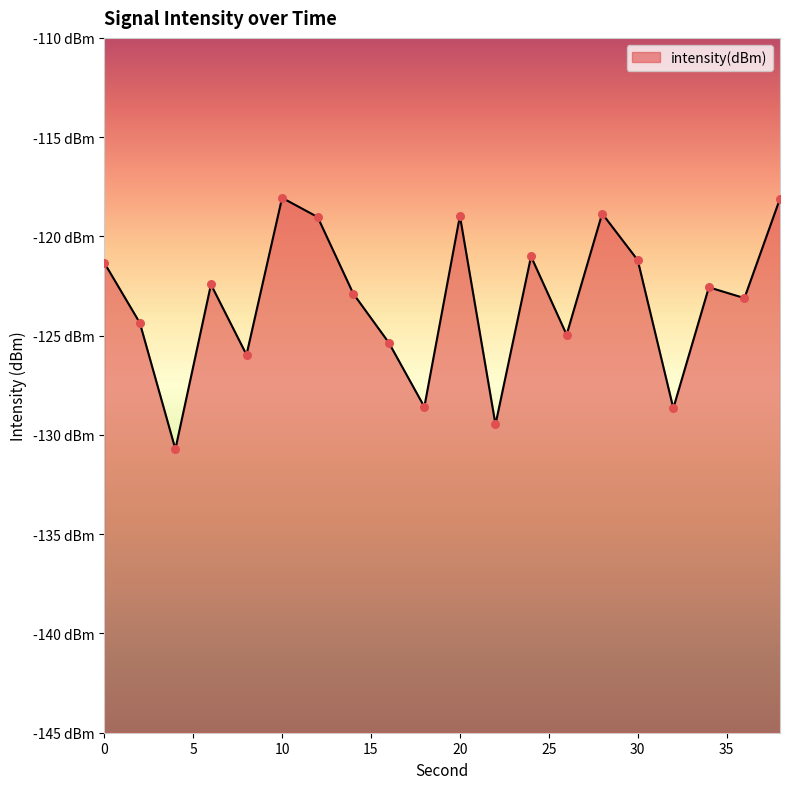

Between 18 and 14, which is larger?

14